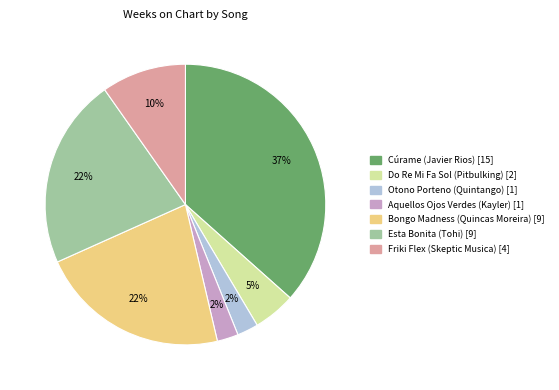

Between Do Re Mi Fa Sol (Pitbulking) and Bongo Madness (Quincas Moreira), which is larger?

Bongo Madness (Quincas Moreira)